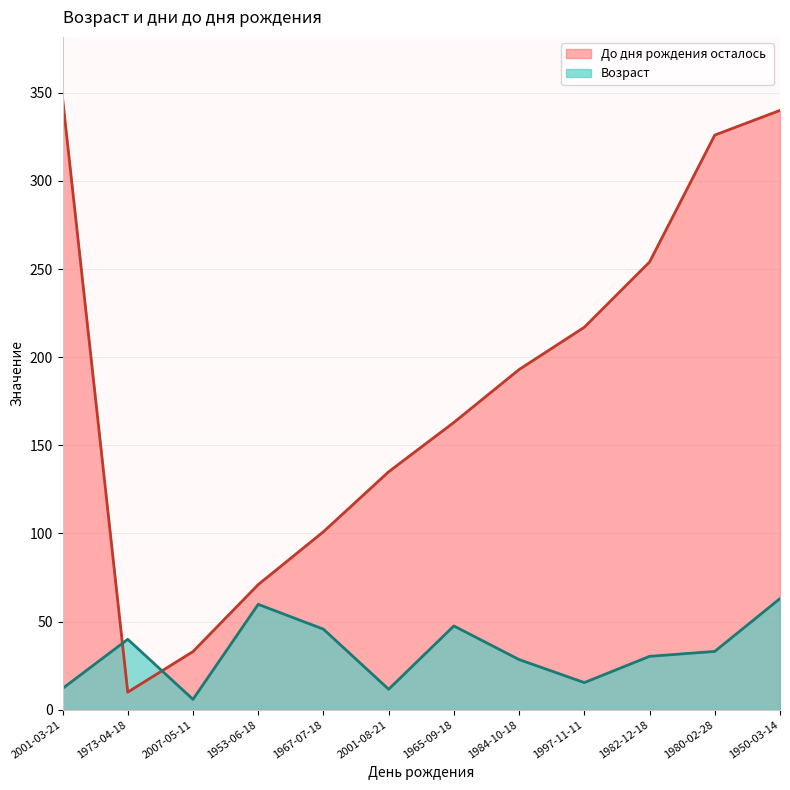

How many series are shown in this chart?

2